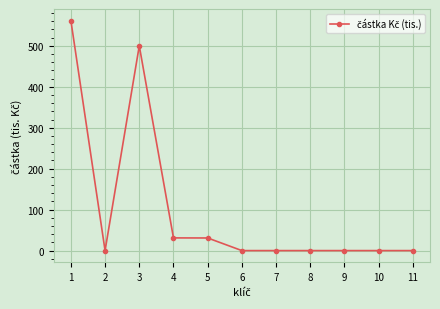

What is the average value?

102.1